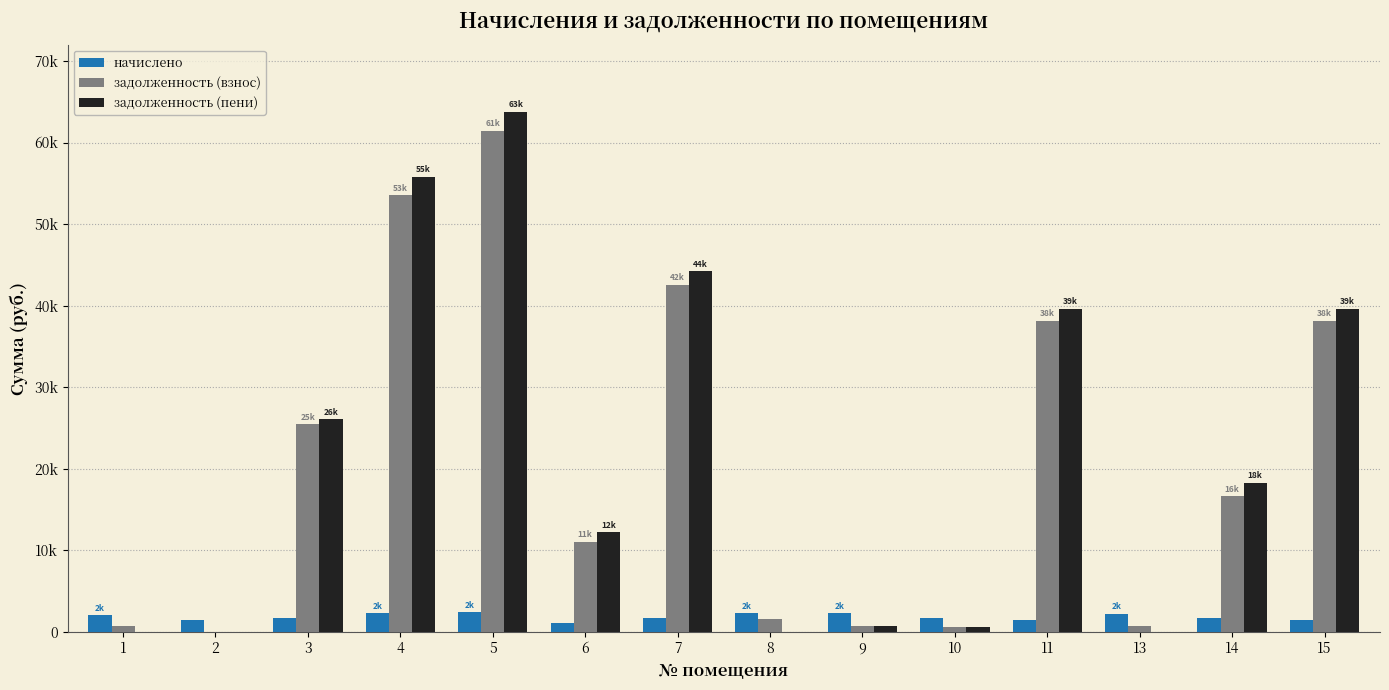

Between 9 and 2, which is larger?

9